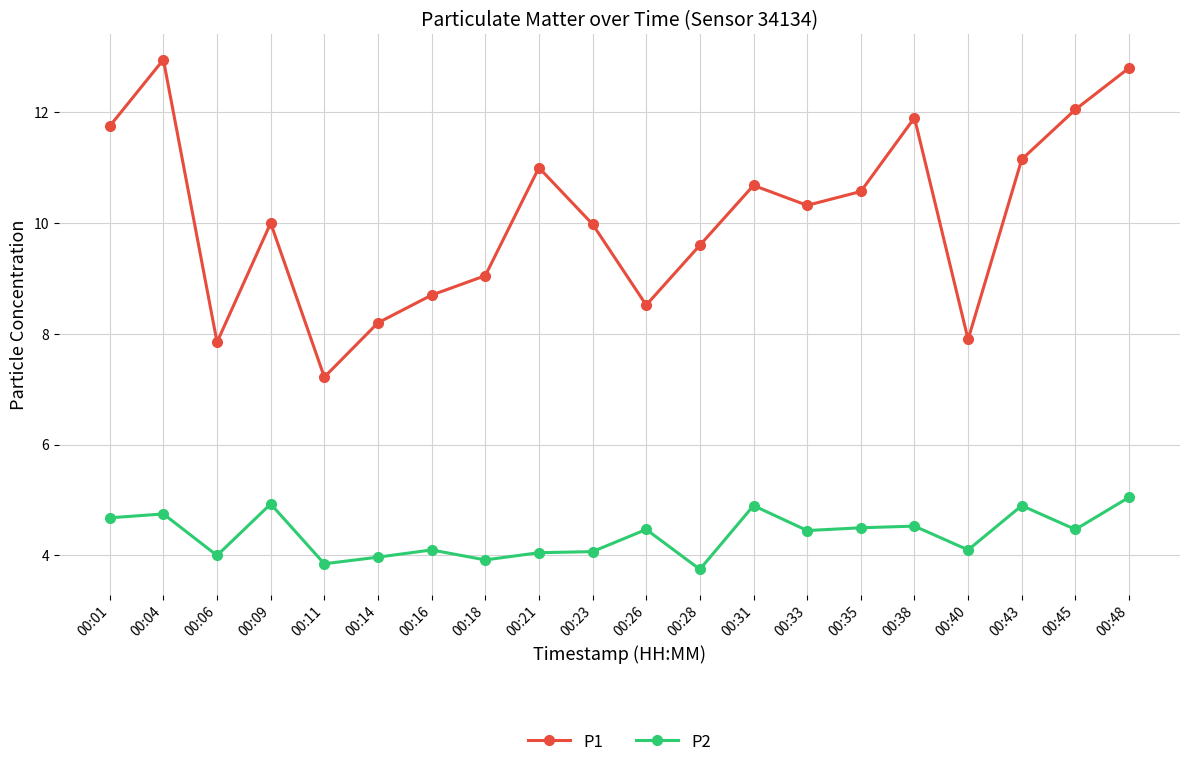

True or false: P2 and P1 intersect in this chart.

False